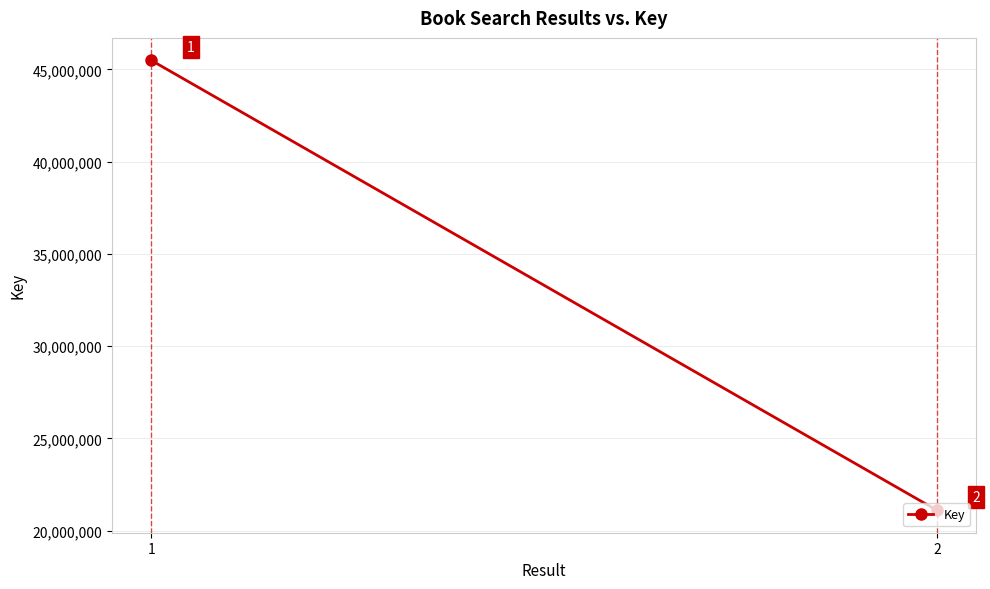

Which has a higher value, 2 or 1?

1